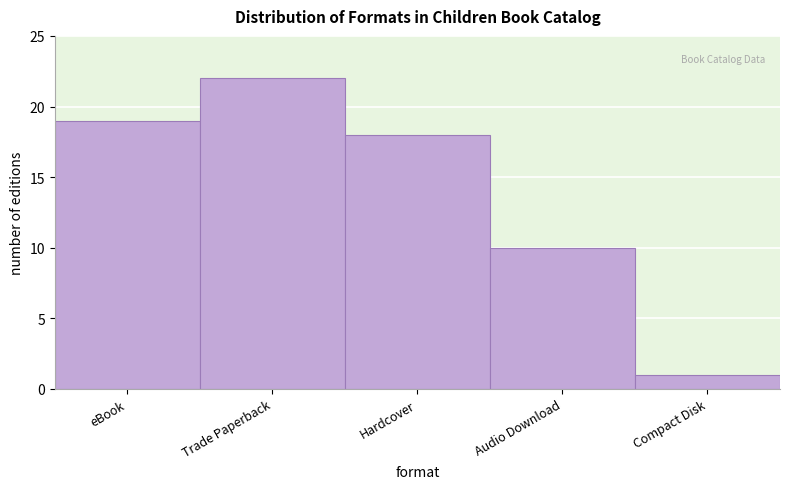

Reading left to right, what are all the values shown in this chart?

eBook=19	Trade Paperback=22	Hardcover=18	Audio Download=10	Compact Disk=1